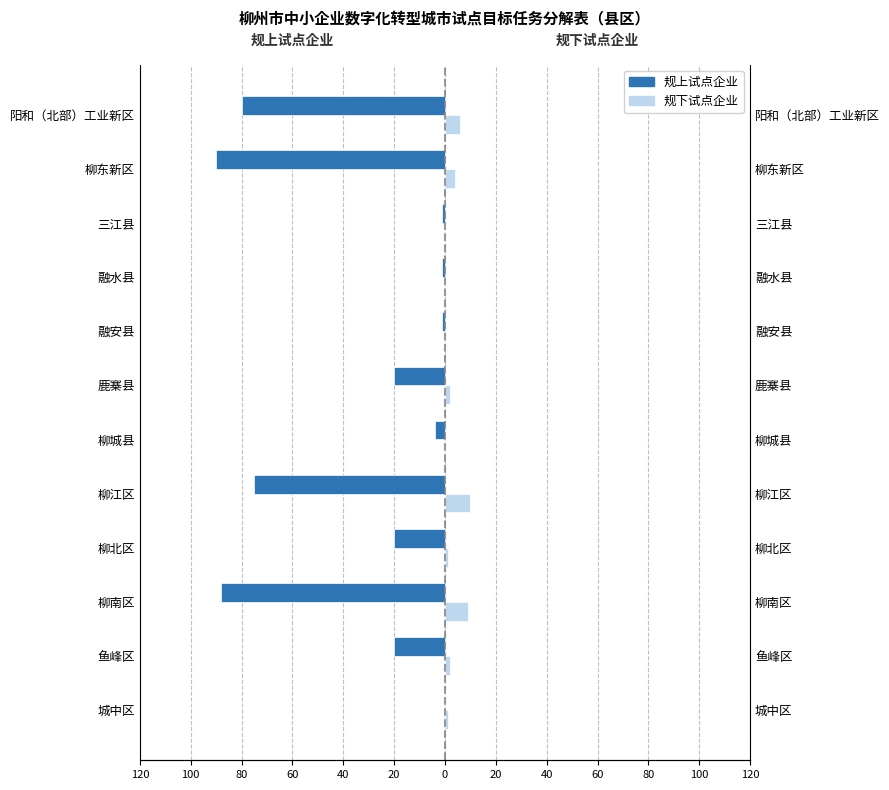

How many values in the 规上试点企业 series exceed -20?

5